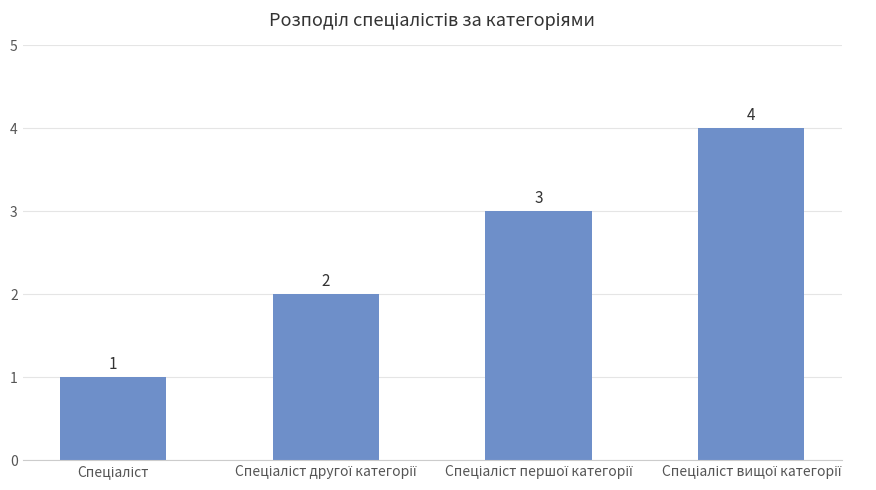

What is the value of the 2nd bar from the left?

2